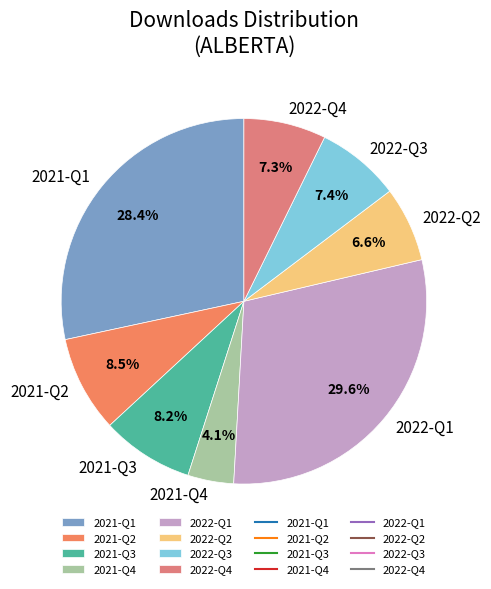

Count the number of slices in the pie.

8